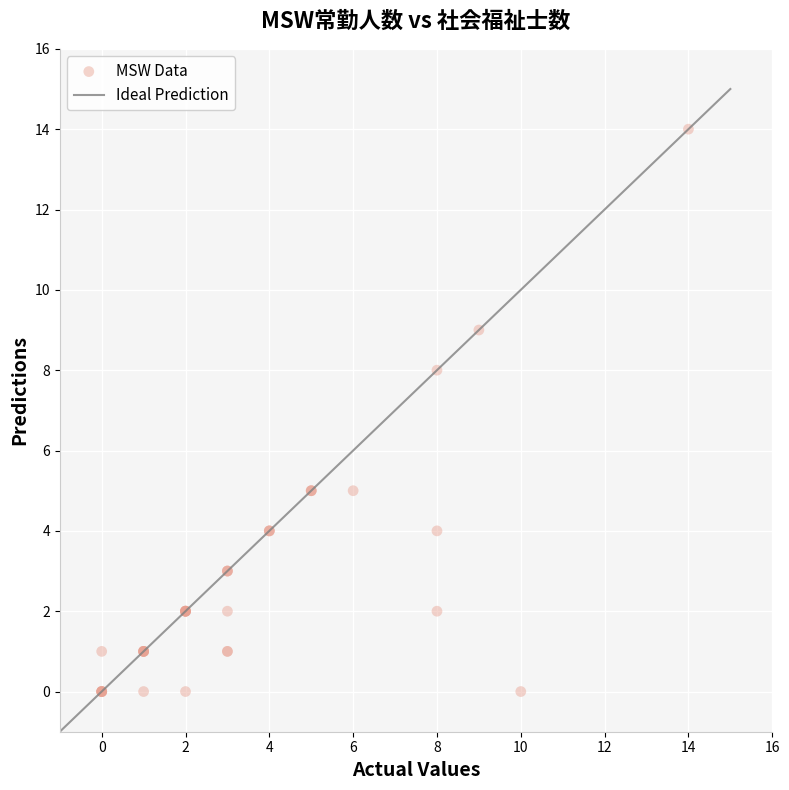

What Y value in the scatter plot is closest to 7?

8